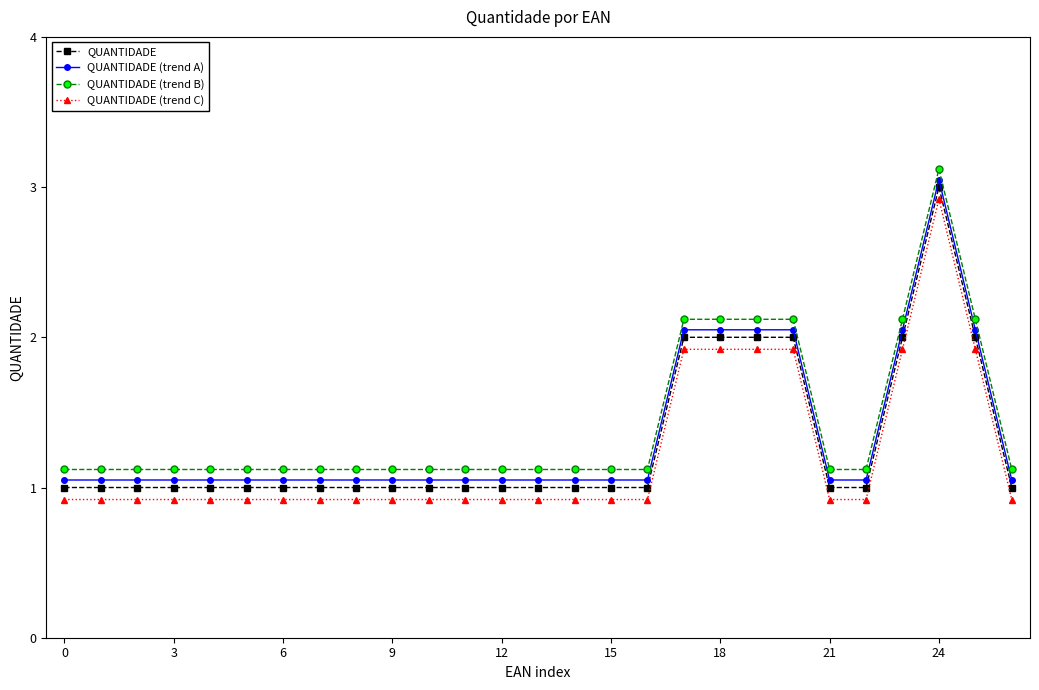

What is the minimum value shown in the chart?

0.9